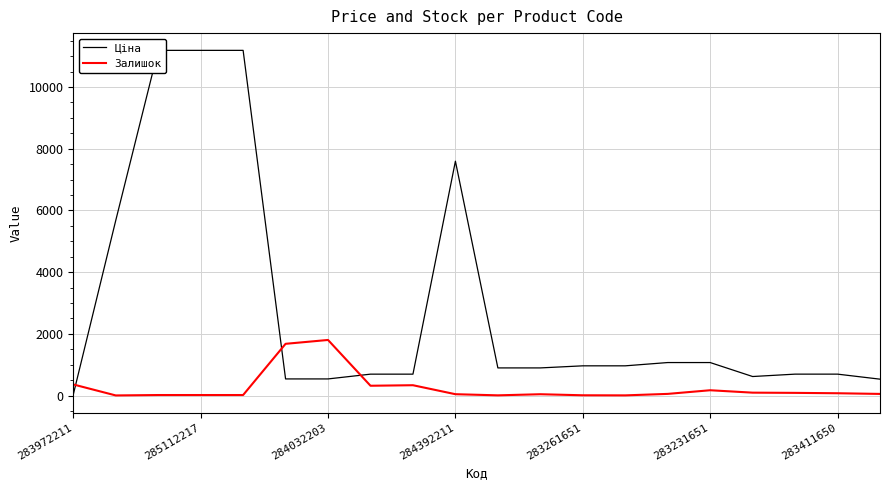

What is the label of the 15th point from the right?

283231651